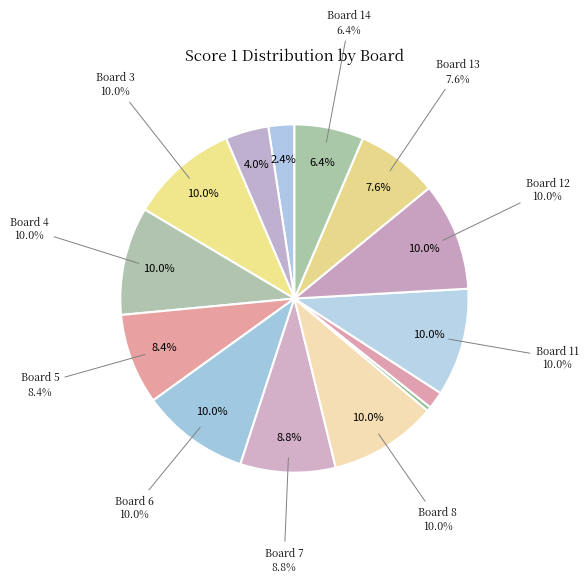

Is there any slice that represents more than half of the pie?

No